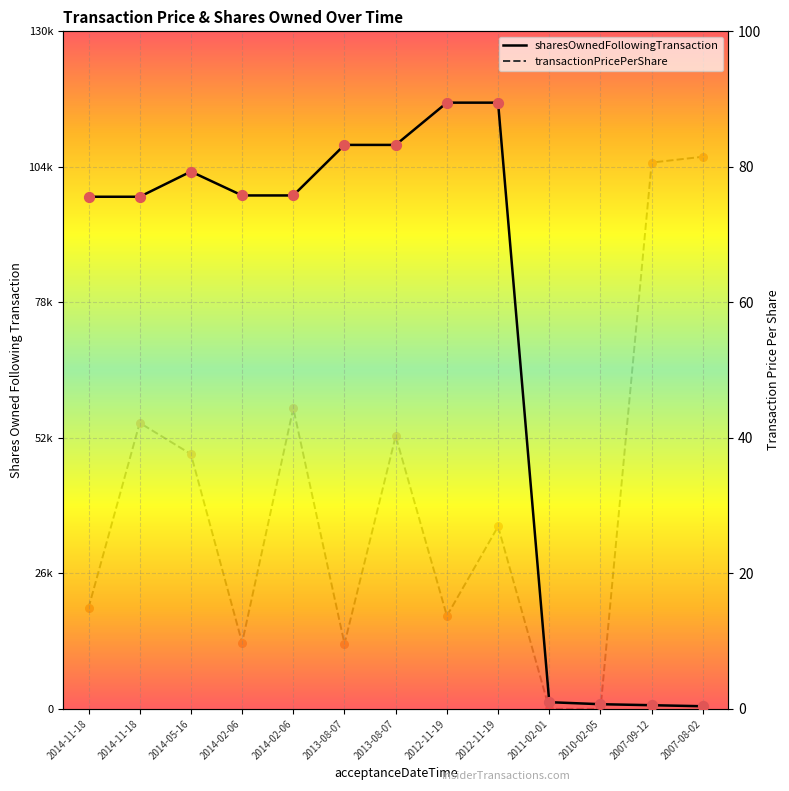

Which series has the largest total across all categories?

sharesOwnedFollowingTransaction